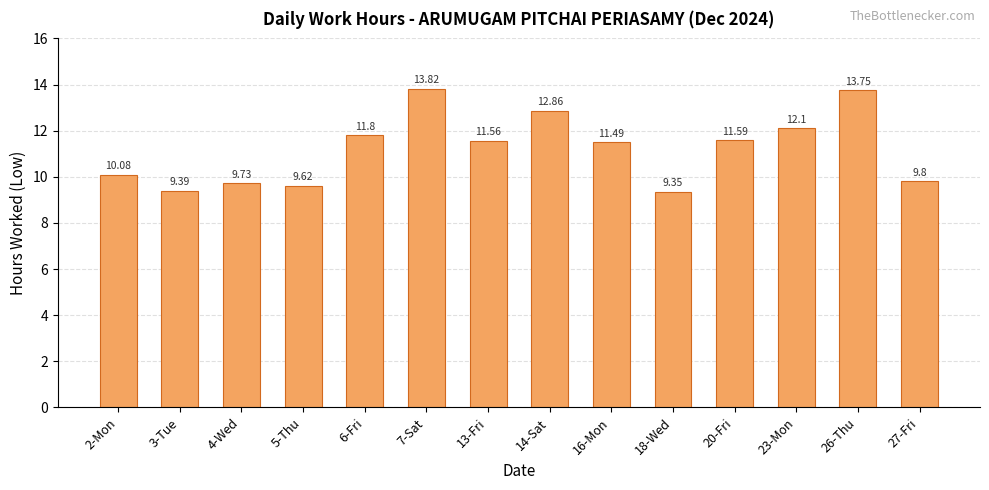

Approximately how many times larger is the value at 23-Mon compared to 2-Mon?

1.2